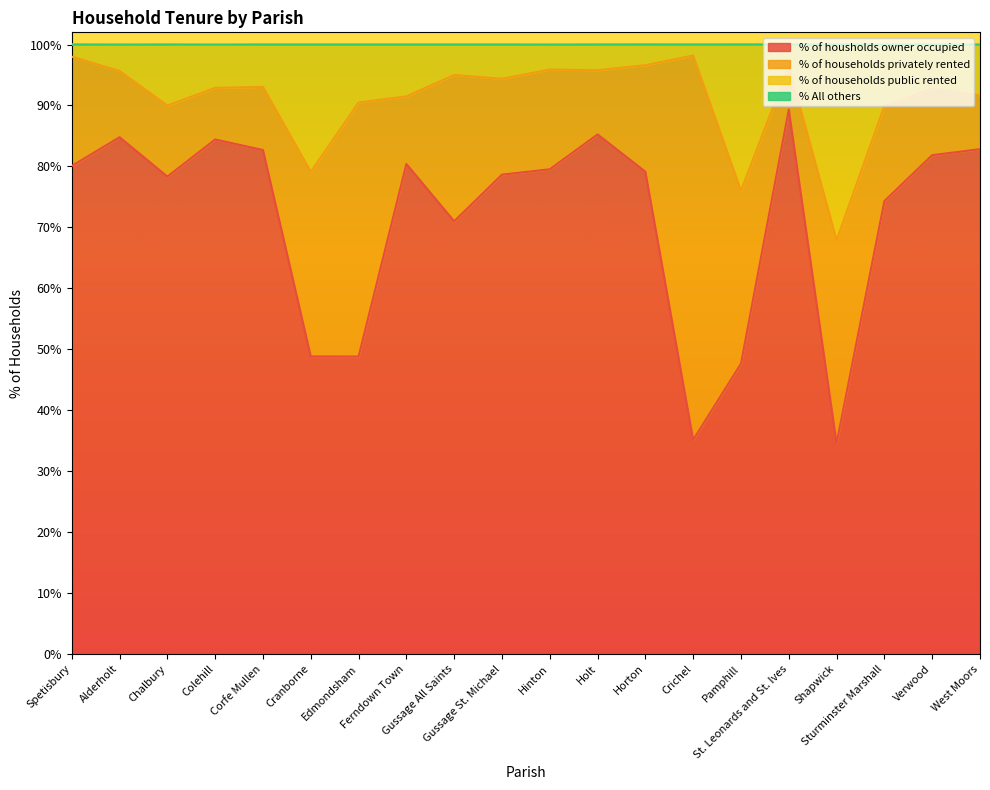

Count the number of categories in the chart.

20